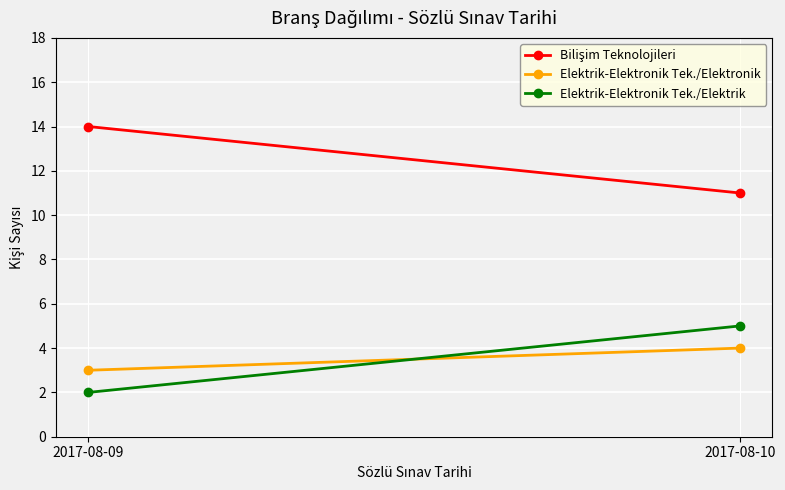

What is the value of the Elektrik-Elektronik Tek./Elektronik point at the 2nd from the left?

4